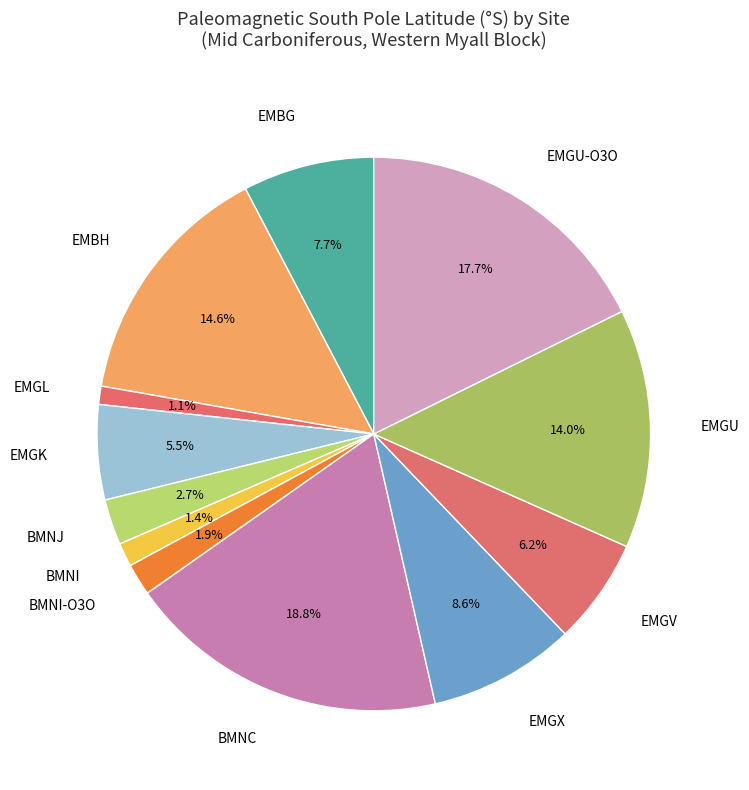

How much of the chart is everything except BMNI-O3O?

98.1%